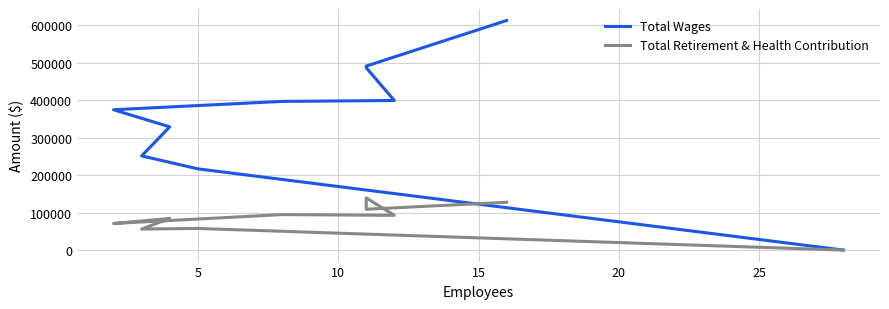

True or false: Total Retirement & Health Contribution and Total Wages intersect in this chart.

False